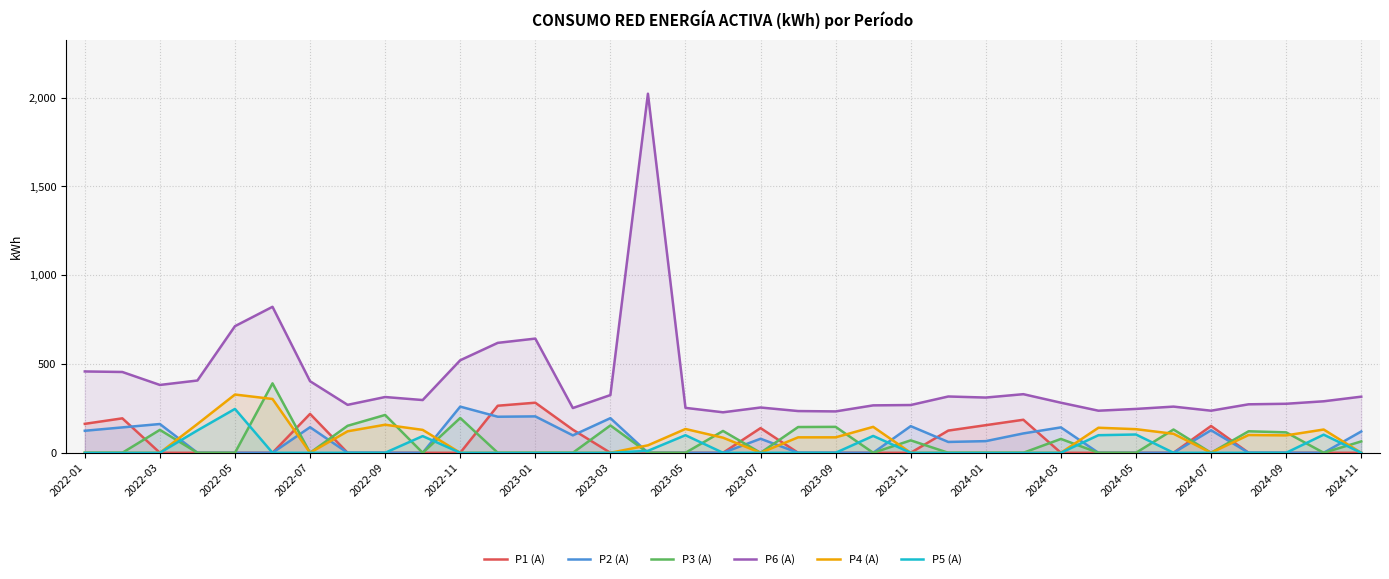

What is the greatest value displayed?

2022.0